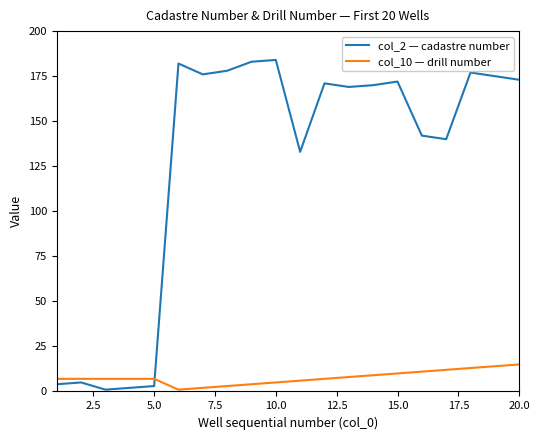

What is the sum of all col_2 — cadastre number values?

2540